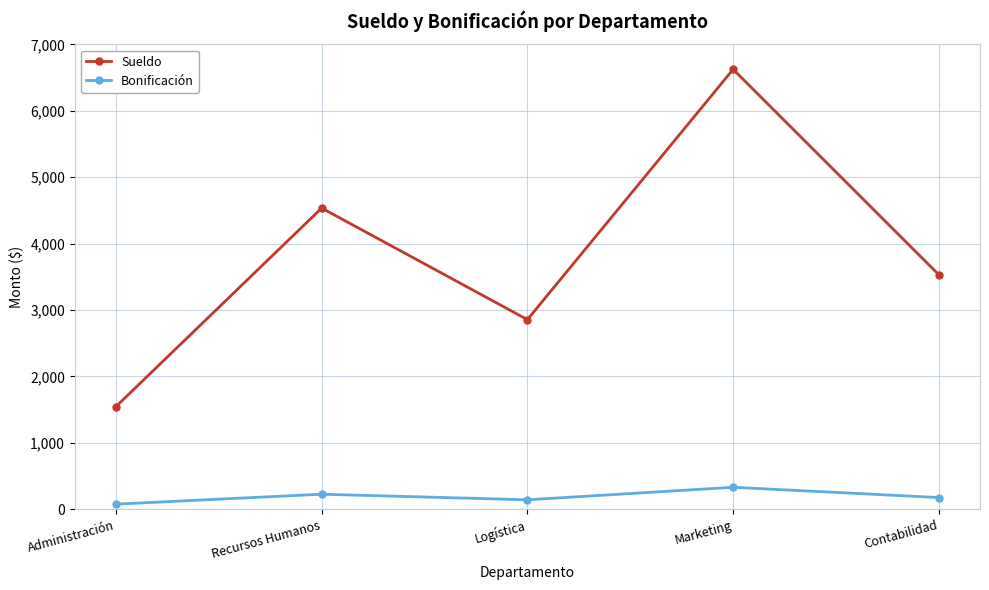

Which series has the largest total across all categories?

Sueldo